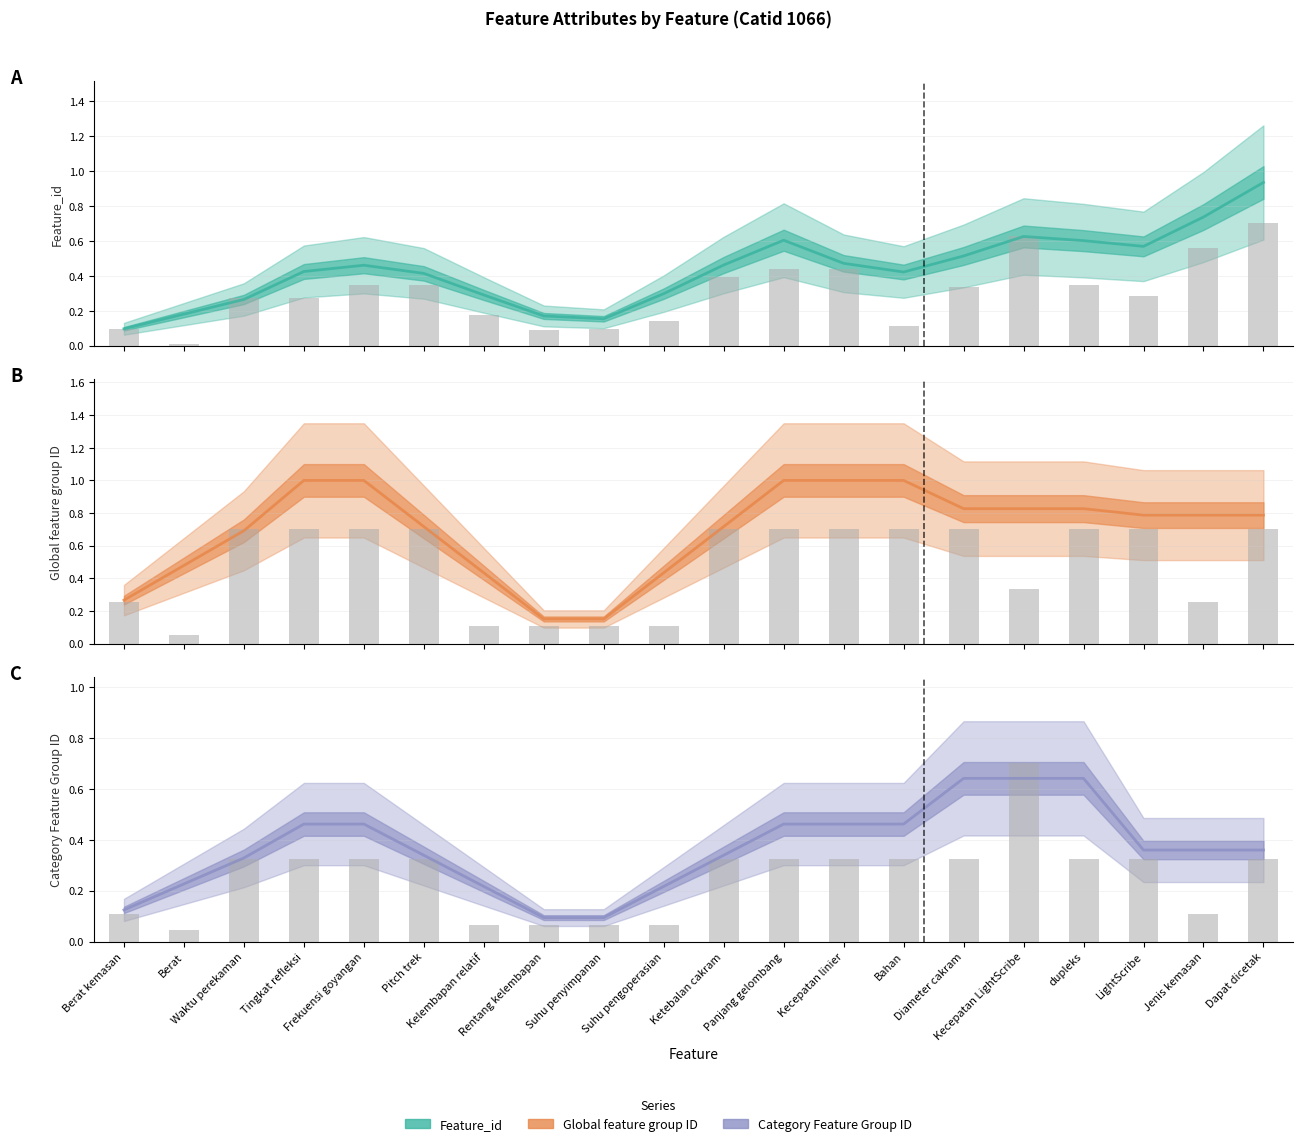

At which label does Feature_id reach its minimum?

Berat kemasan